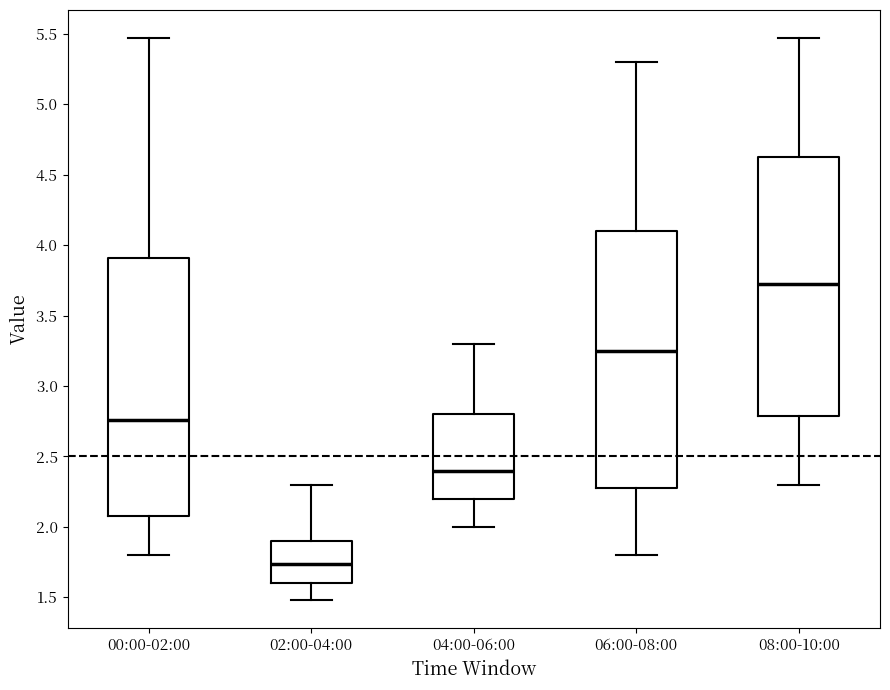

Which box has the lowest median line?

02:00-04:00